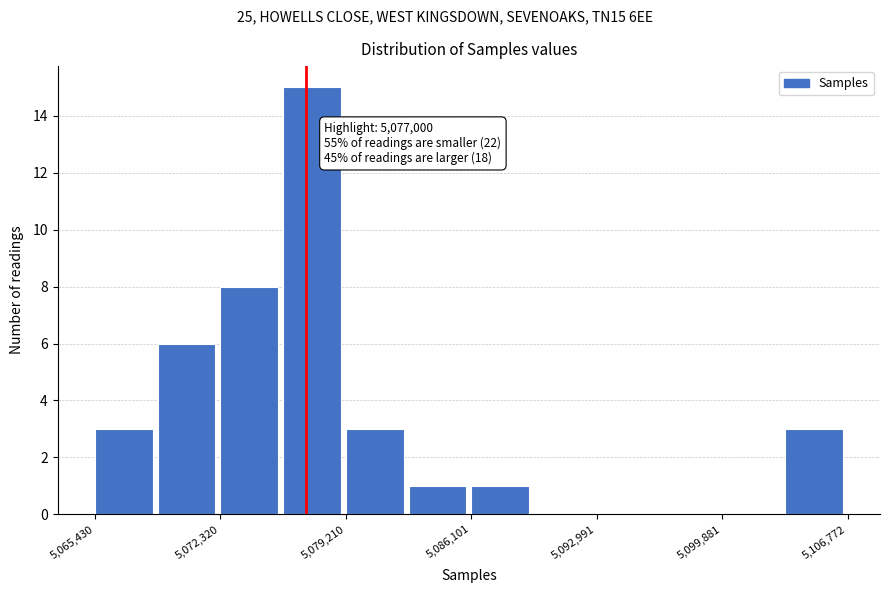

Around what value on the x-axis is the tallest bar? Give the approximate position of its centre, as read against the axis.

5077000